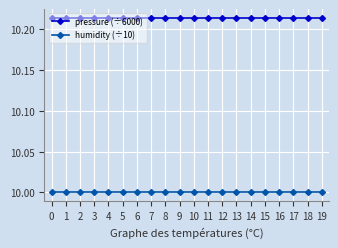

The pressure (÷6000) series shows 5.5 at 18. True or false?

False